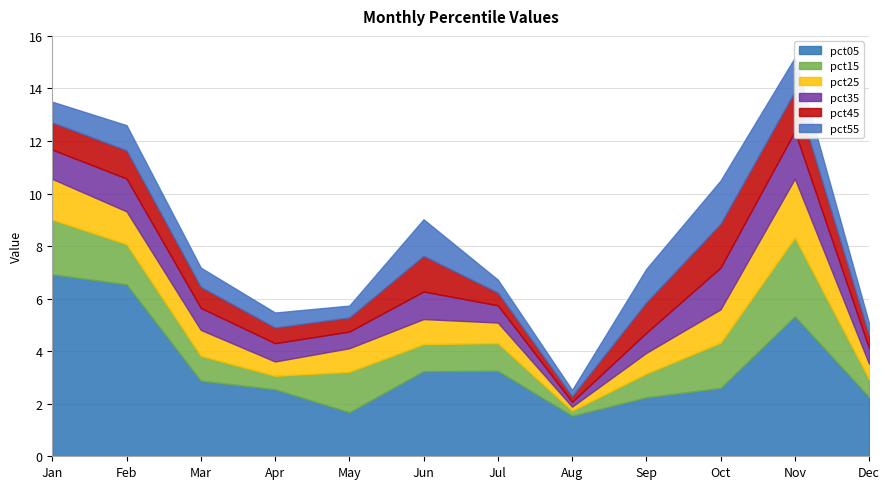

Count the number of categories in the chart.

12